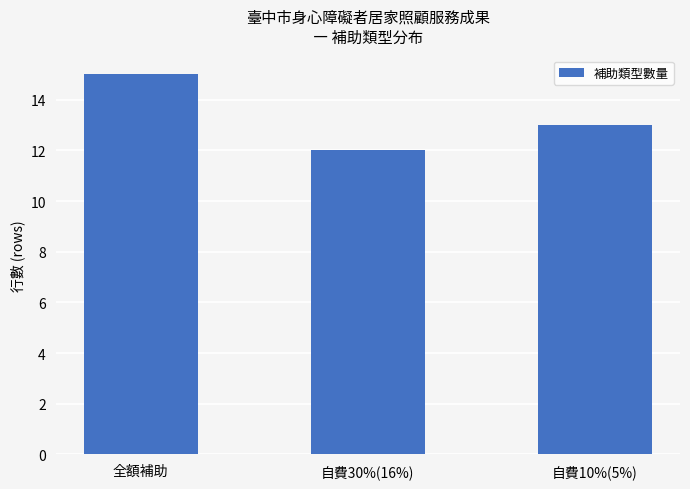

Reading left to right, list all the values displayed in this chart.

全額補助=15	自費30%(16%)=12	自費10%(5%)=13